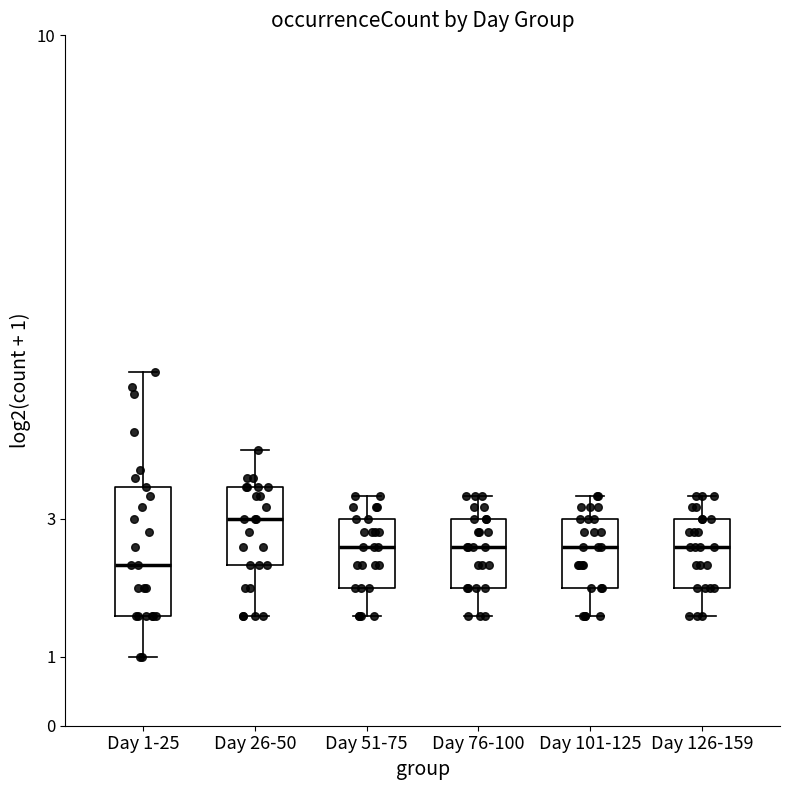

Reading left to right, transcribe this box plot: for each box, give where its median line is, the range the box spans, and where its two whiskers end, as read against the y-axis. The values are not printed on the chart, so give them approximately, as read against the axis.

Day 1-25: median 2.3, box 1.6 to 3.5, whiskers 1.0 to 5.1
Day 26-50: median 3.0, box 2.3 to 3.5, whiskers 1.6 to 4.0
Day 51-75: median 2.6, box 2.0 to 3.0, whiskers 1.6 to 3.3
Day 76-100: median 2.6, box 2.0 to 3.0, whiskers 1.6 to 3.3
Day 101-125: median 2.6, box 2.0 to 3.0, whiskers 1.6 to 3.3
Day 126-159: median 2.6, box 2.0 to 3.0, whiskers 1.6 to 3.3